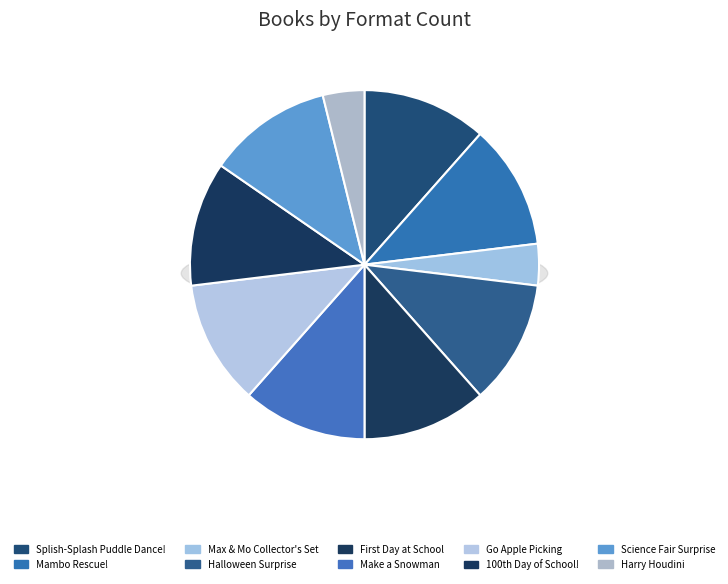

Do Harry Houdini and Splish-Splash Puddle Dance! together represent more than half of the pie?

No